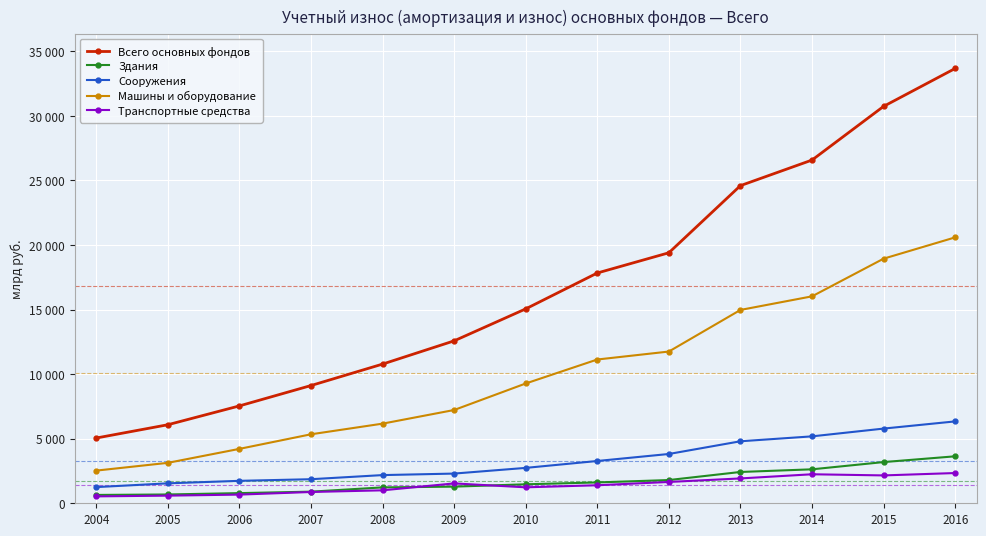

What are all the series names shown in the legend?

Всего основных фондов, Здания, Сооружения, Машины и оборудование, Транспортные средства